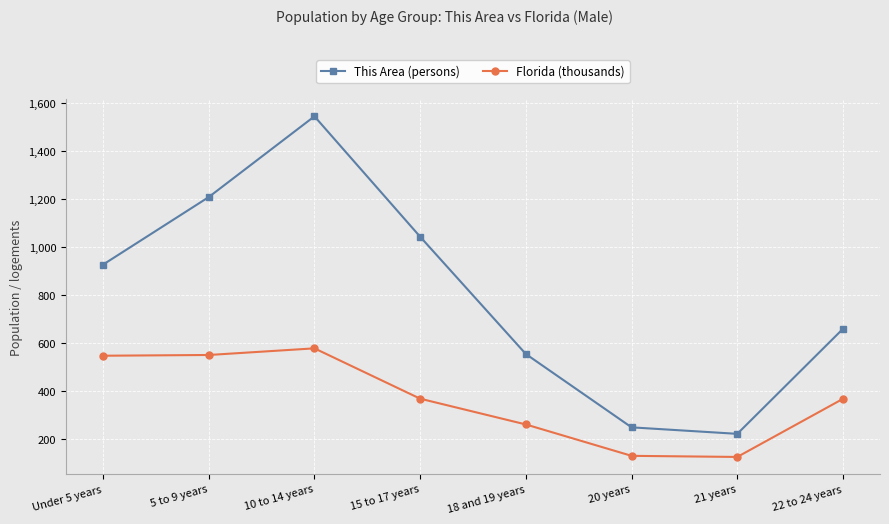

Rank the series at 15 to 17 years from lowest to highest value.

Florida (thousands), This Area (persons)